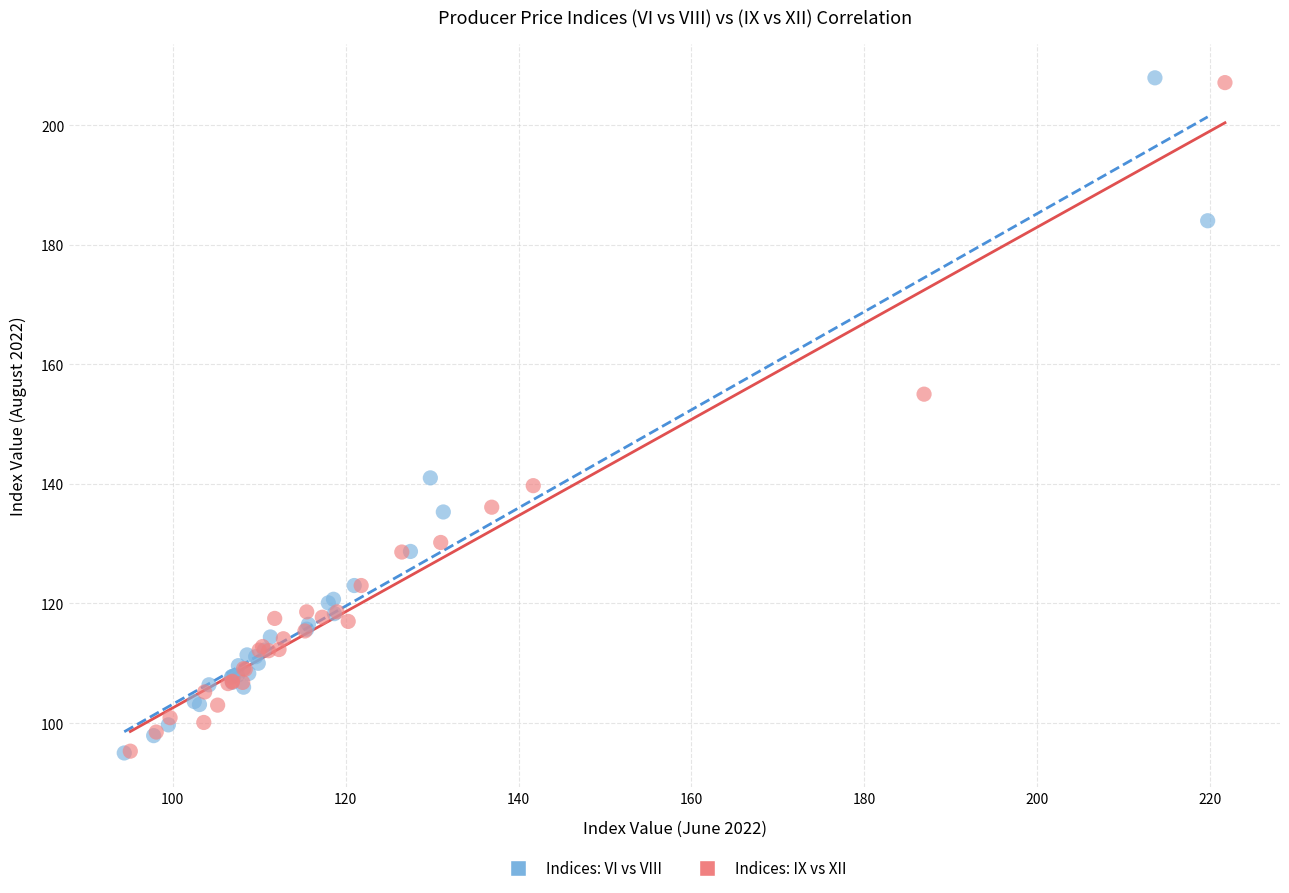

Which series has the largest Y range (max minus min)?

Indices: VI vs VIII